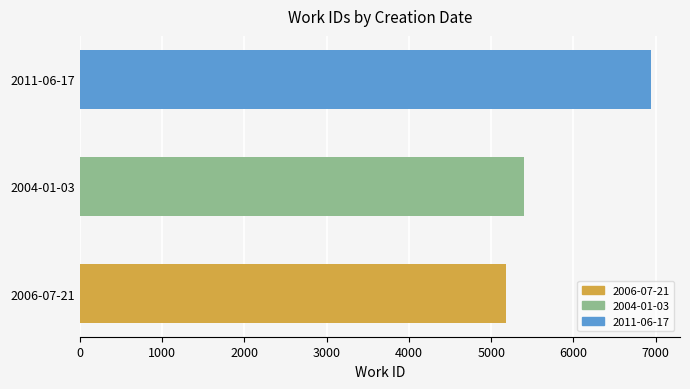

Reading bottom to top, what are all the values shown in this chart?

5175	5404	6947